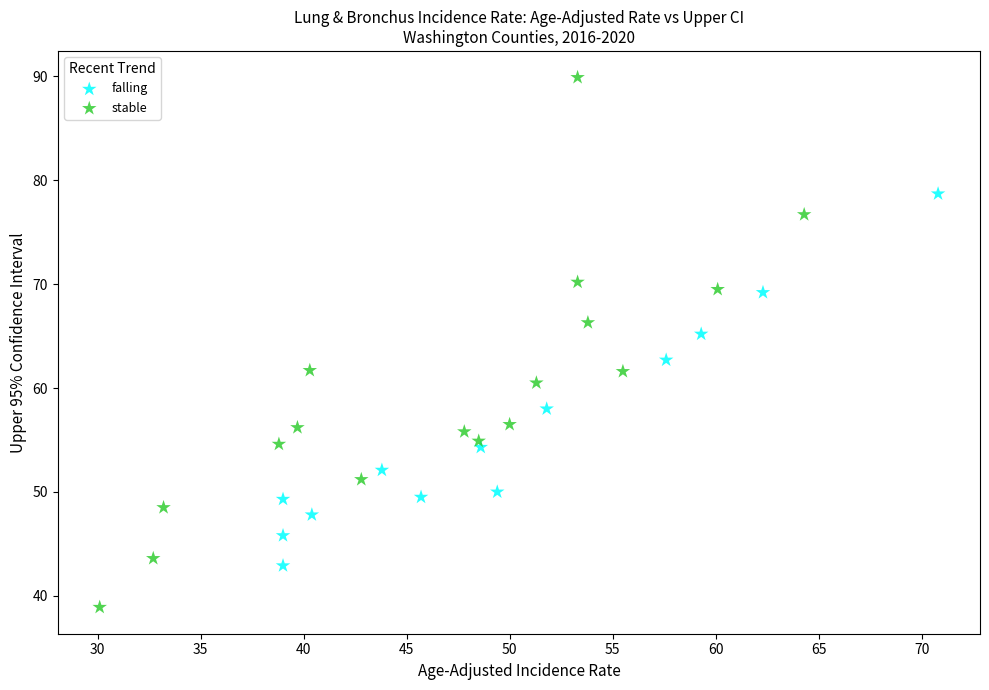

Which series contains the lowest Y value?

stable